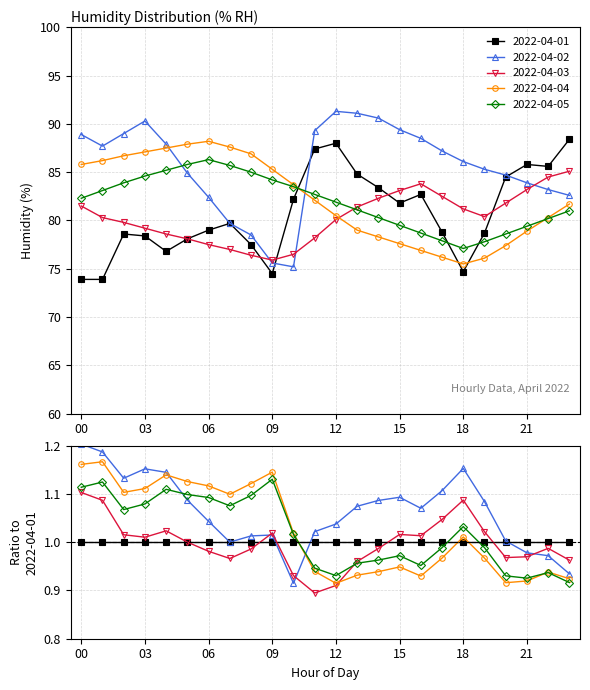

What is the approximate value of 2022-04-05 at 03?

84.6